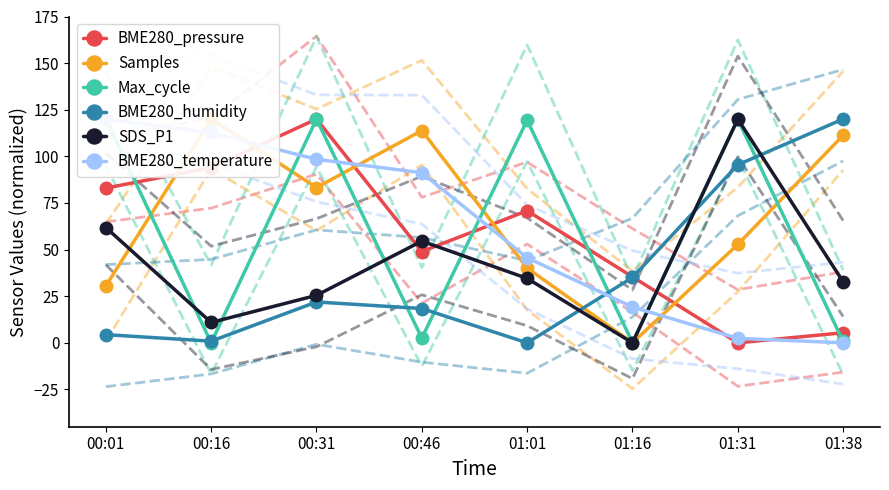

At which category does Samples reach its first local peak?

00:16